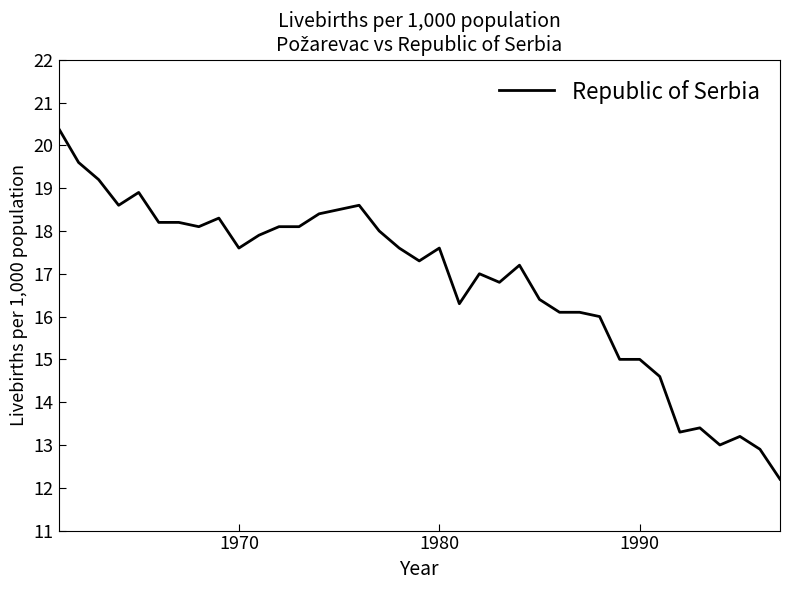

What is the difference between the maximum and minimum values?

8.2